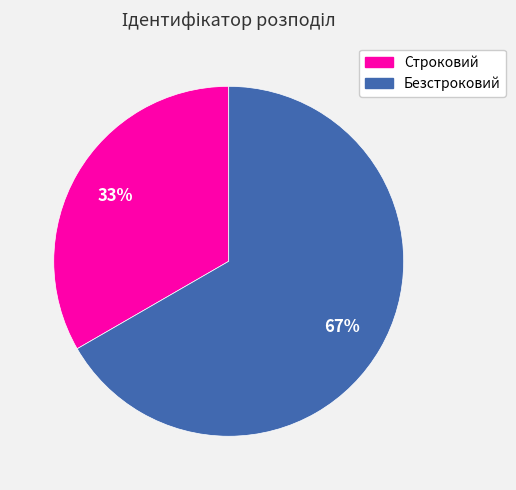

What is the largest slice in the pie chart?

Безстроковий